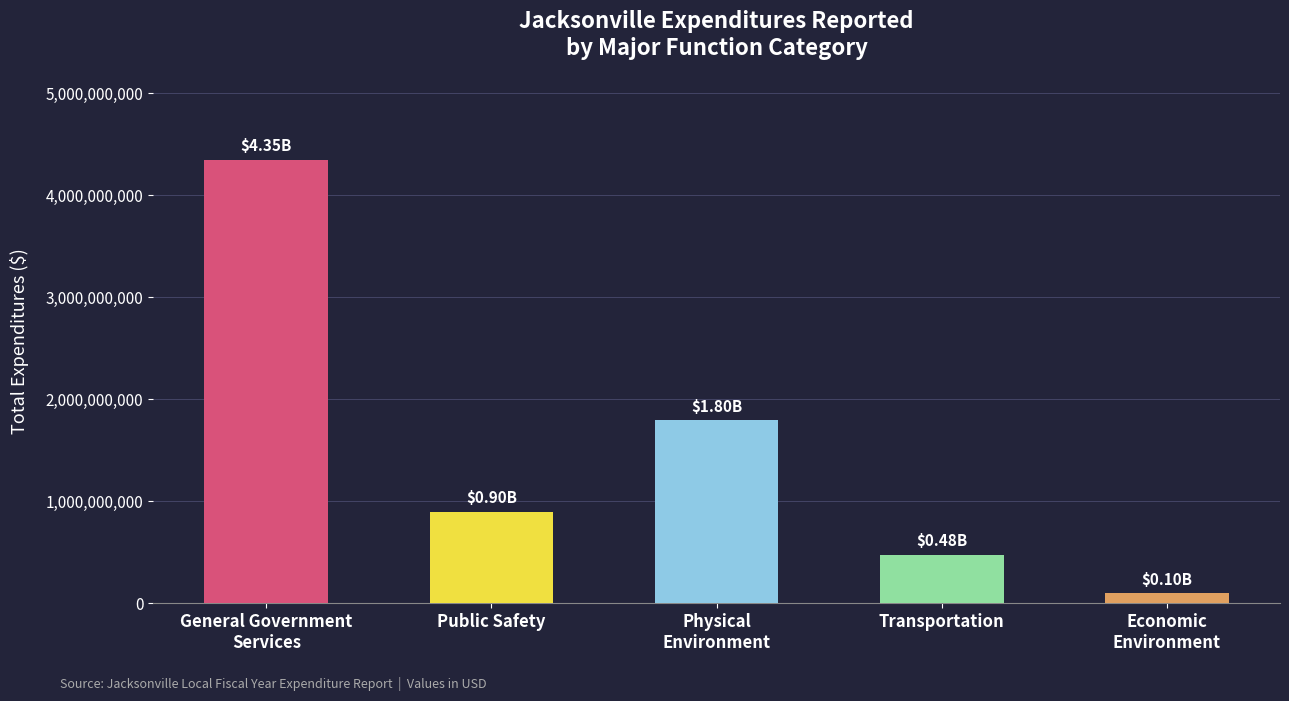

What is the ratio of the value at Public Safety to the value at Physical
Environment?

0.5